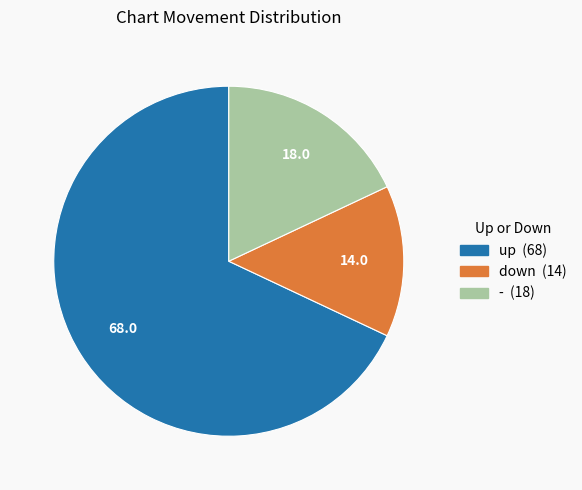

Does up represent more than half of the total?

Yes